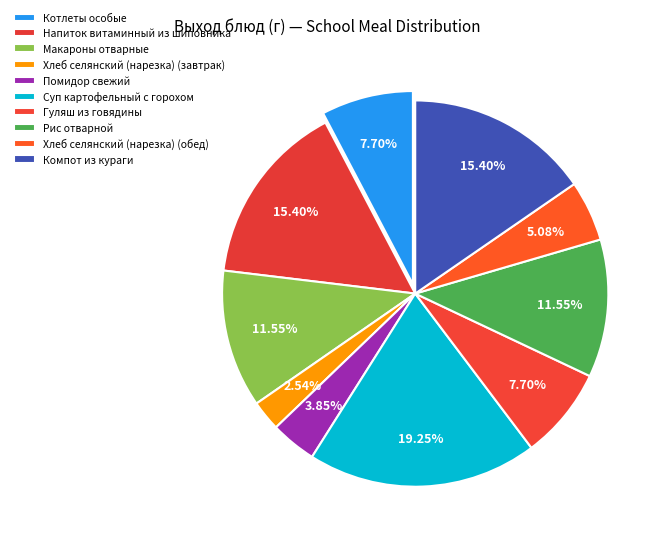

To the nearest percent, what portion does Помидор свежий represent?

4%